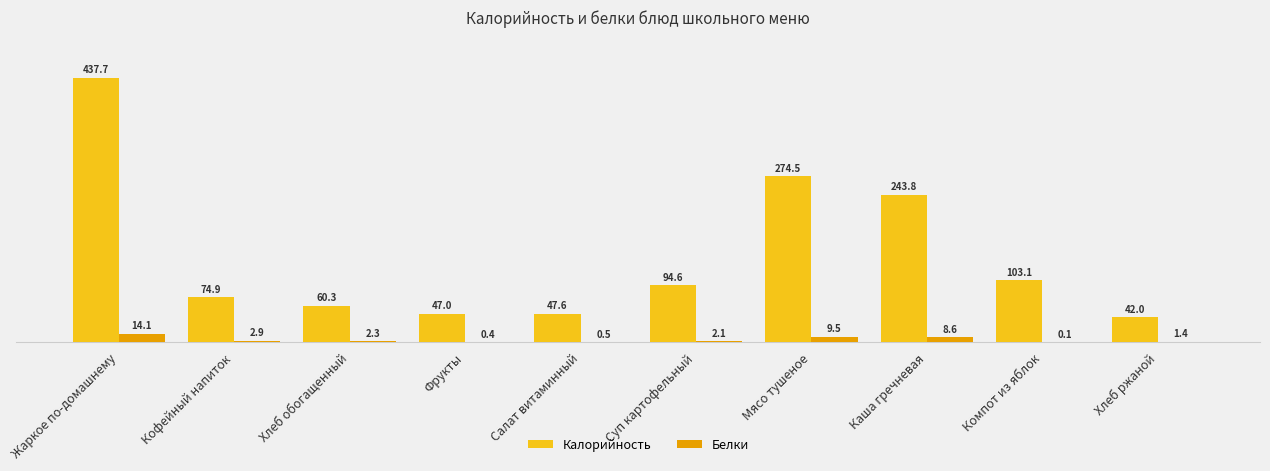

True or false: Белки has a value of 0.9 at Суп картофельный.

False